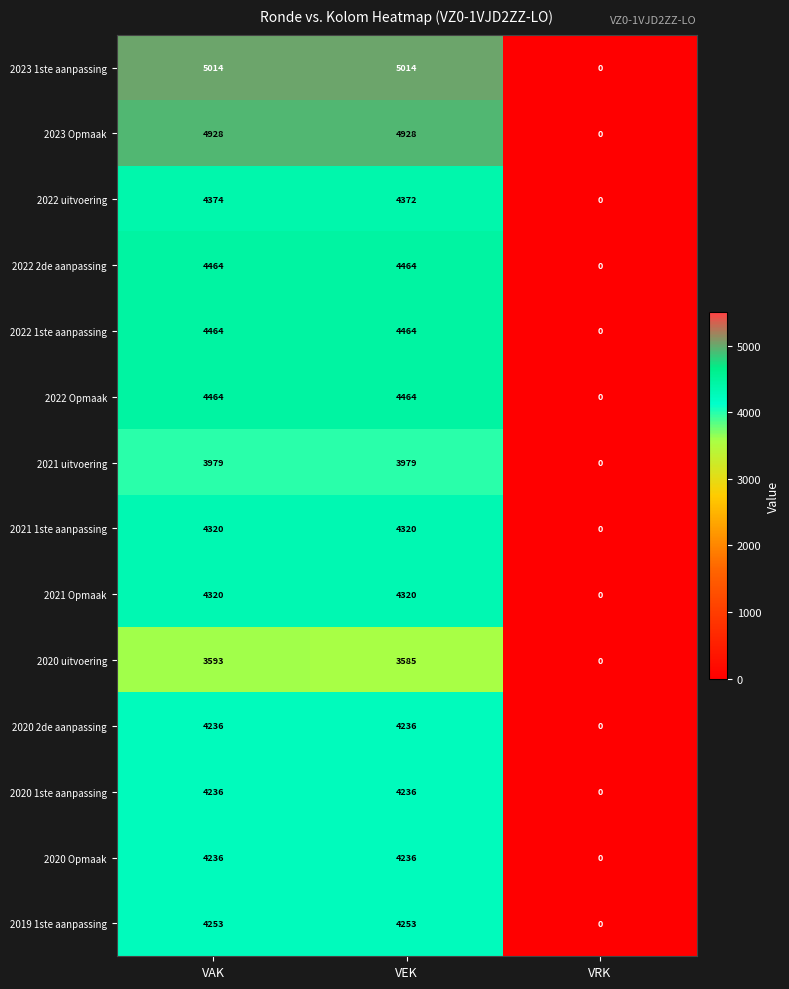

What is the highest value of the 2022 Opmaak series?

4464